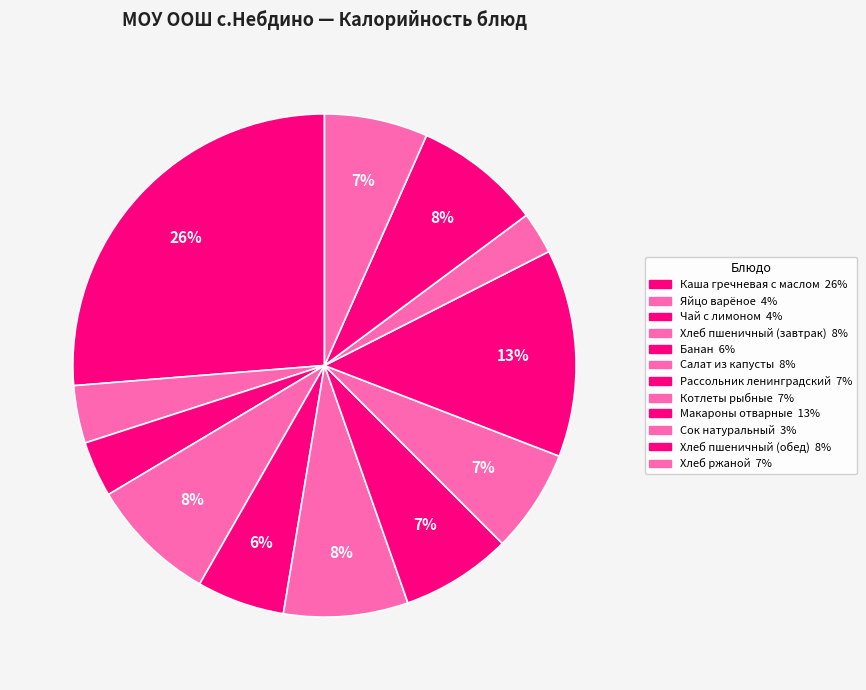

How many segments does this pie chart have?

12